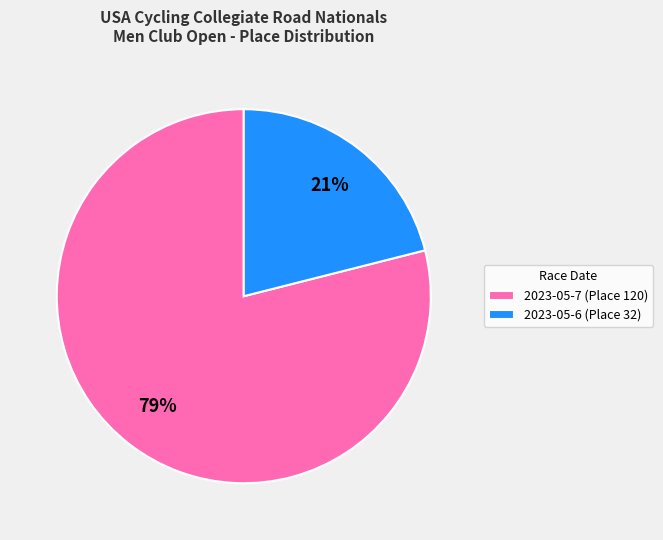

The 2023-05-6 (Place 32) slice represents 21% of the pie. True or false?

True